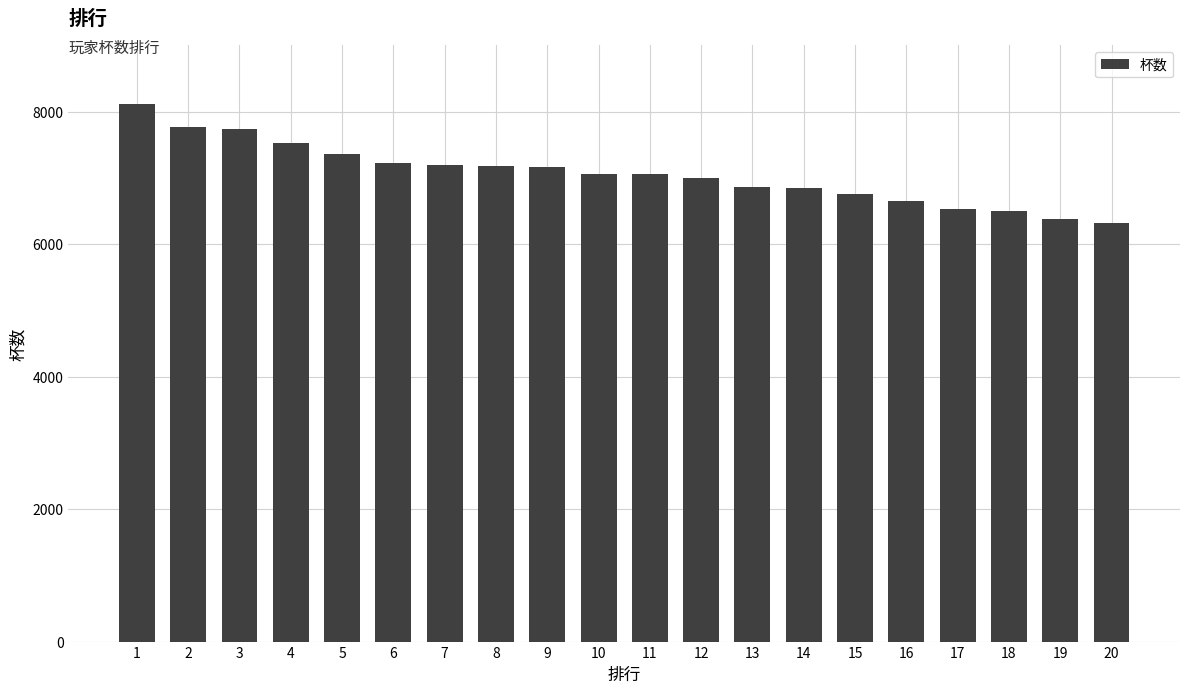

What is the smallest value displayed?

6325